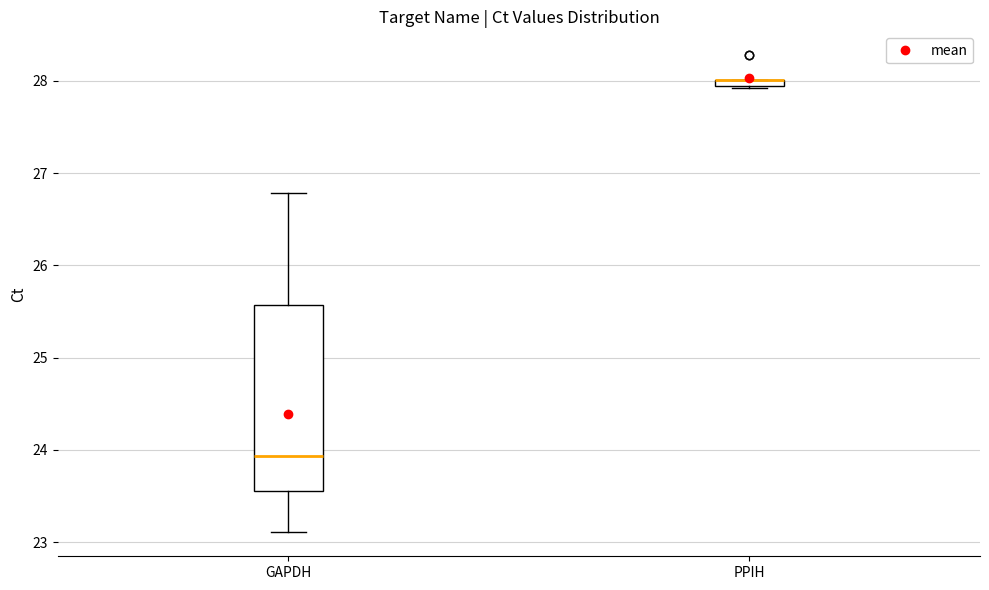

Comparing the boxes themselves (not the whiskers), which one is the tallest?

GAPDH